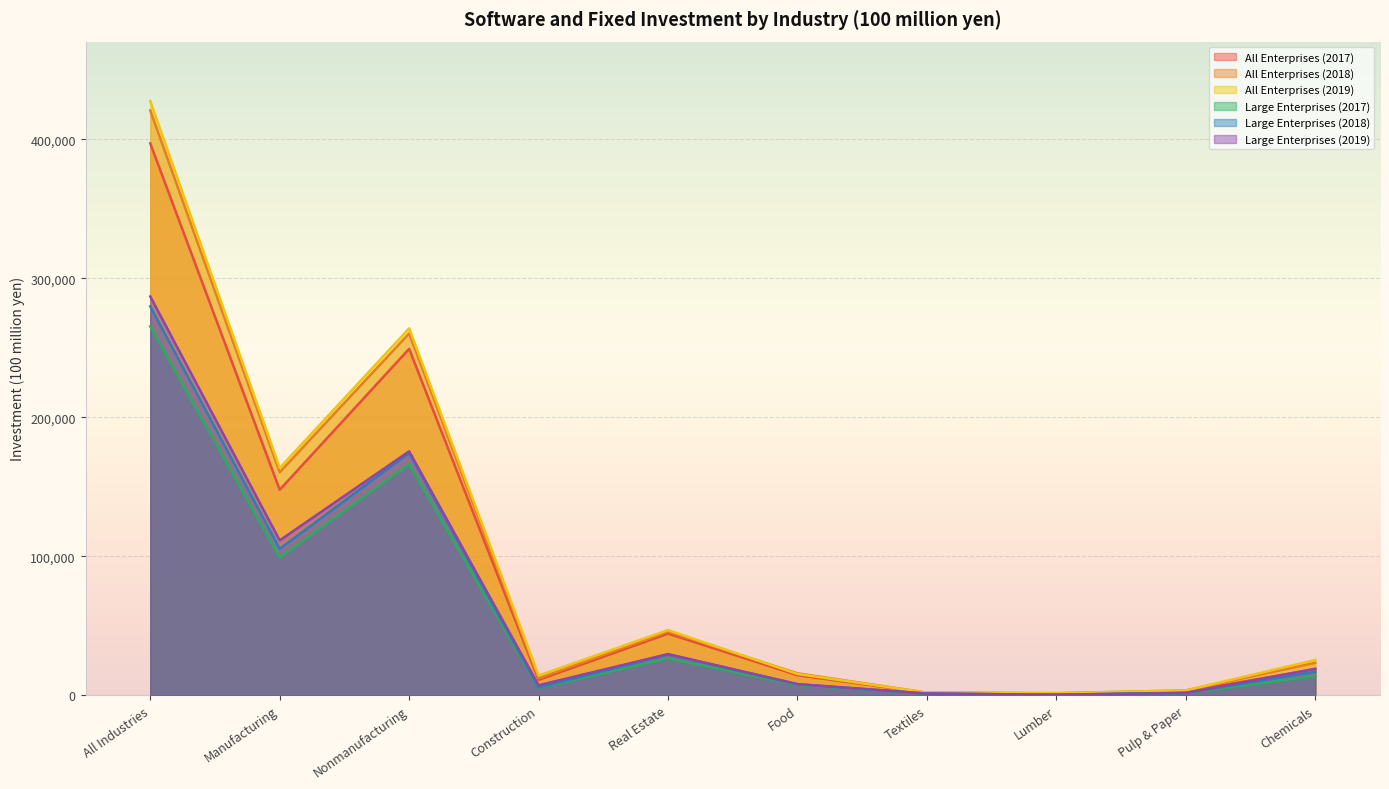

Reading right to left, list all the values displayed in this chart.

All Enterprises (2017): 18777	2706	1212	1758	14419	44329	11062	249180	147802	396982
All Enterprises (2018): 23352	3479	1495	1829	15790	45705	12247	260253	160429	420683
All Enterprises (2019): 25362	3481	1408	1892	15303	46893	14171	263937	163502	427439
Large Enterprises (2017): 13706	1528	300	1148	7241	26564	5174	166351	98993	265344
Large Enterprises (2018): 16873	1829	403	1130	7965	29367	5574	174392	105374	279767
Large Enterprises (2019): 19033	1624	366	1254	7984	29609	7208	175471	111397	286868